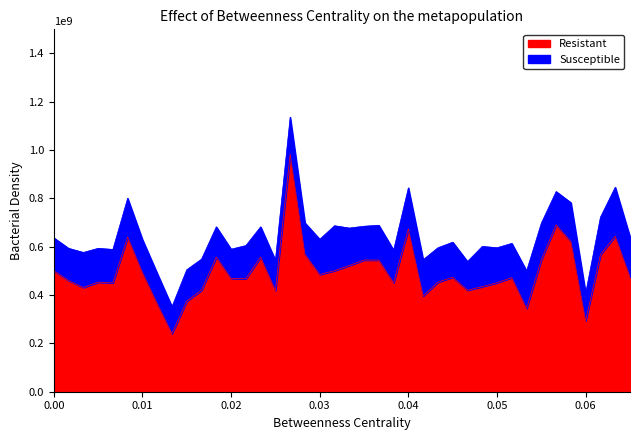

What is the greatest value displayed?

982500000.0